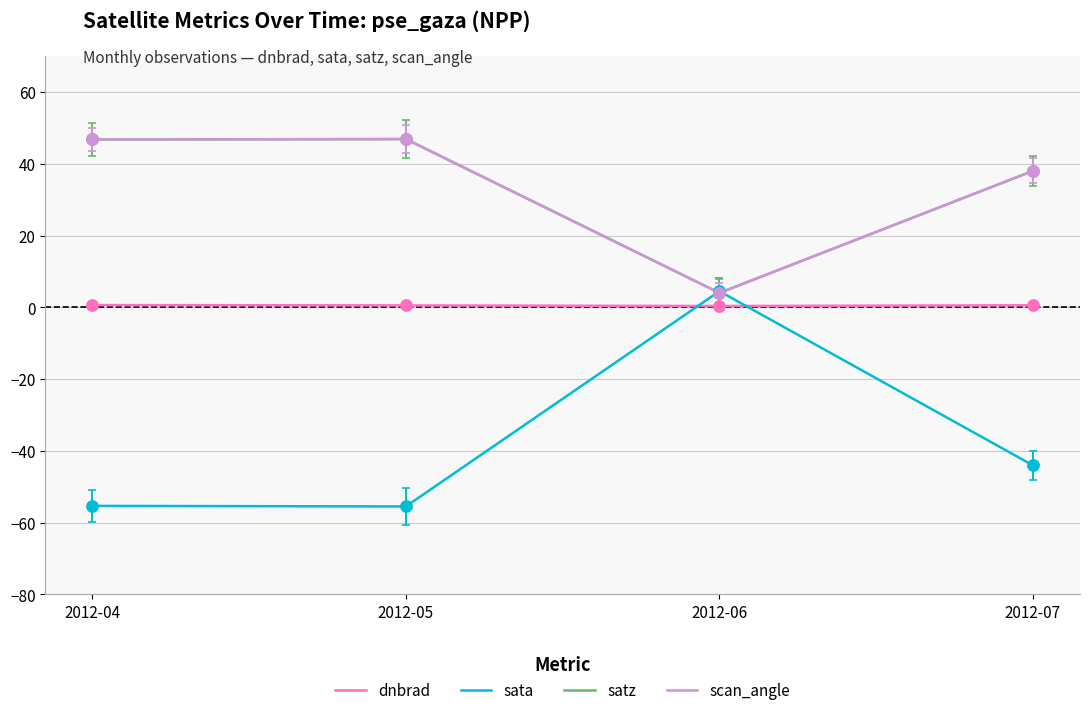

Is this an area chart (filled region under the line)?

No